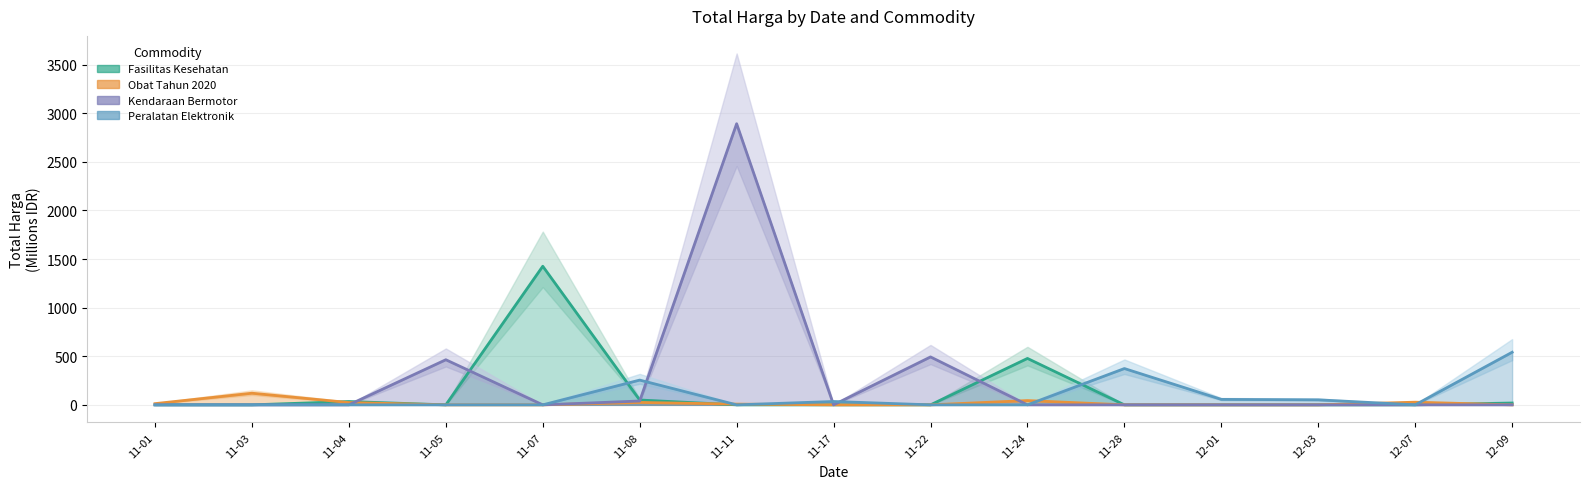

At how many categories does at least one series exceed 519?

3